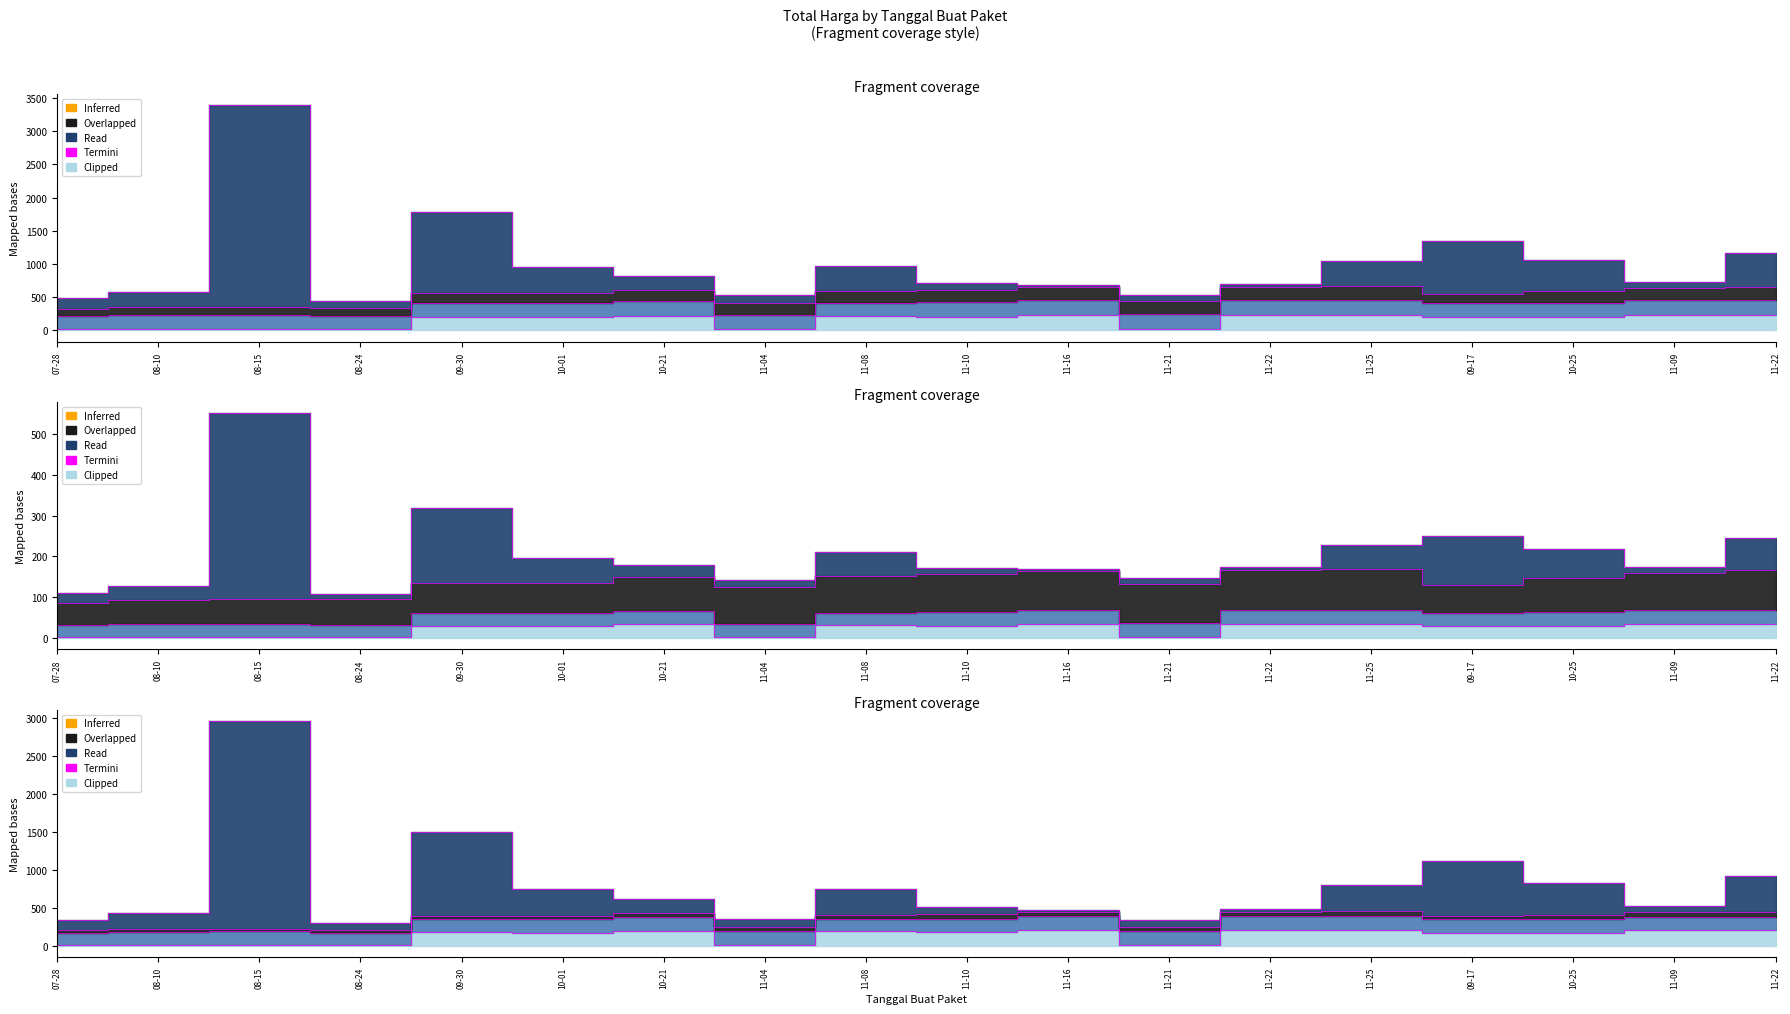

The Kode Produk series shows 7.1 at 11-21. True or false?

False